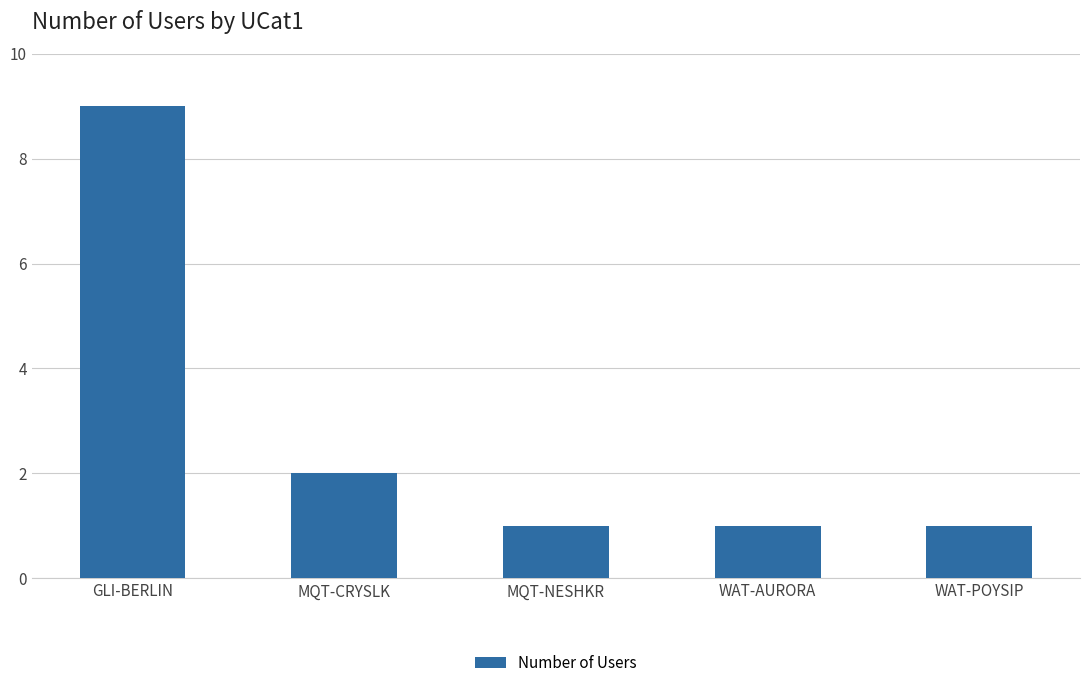

Reading right to left, what are all the values shown in this chart?

WAT-POYSIP=1	WAT-AURORA=1	MQT-NESHKR=1	MQT-CRYSLK=2	GLI-BERLIN=9